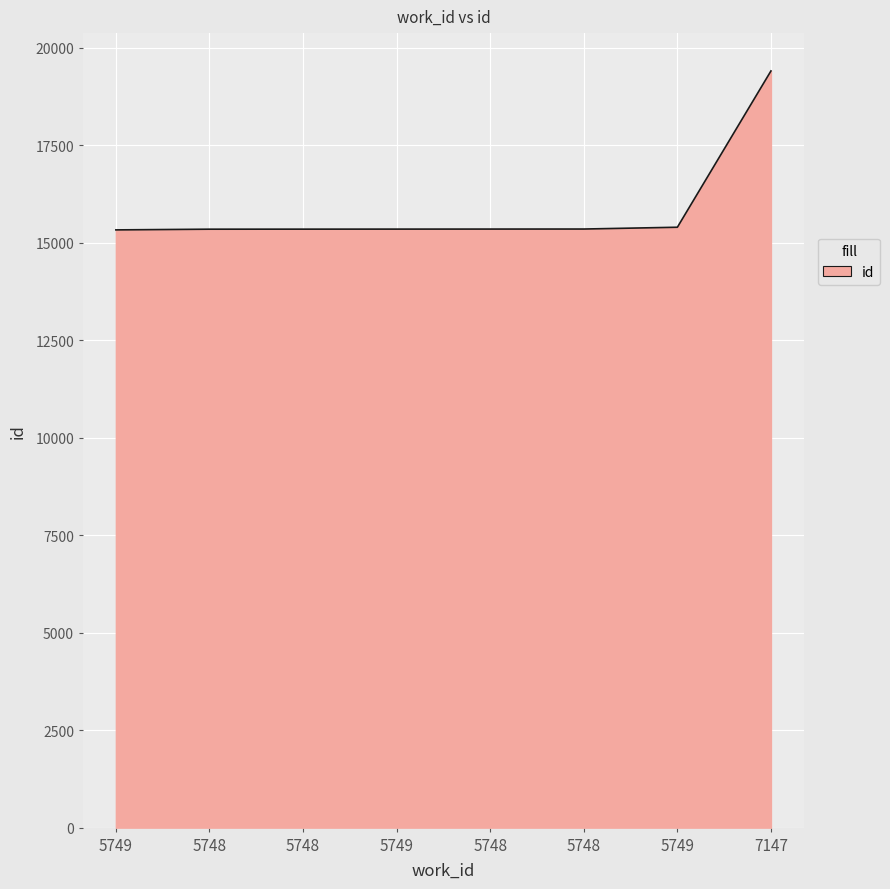

True or false: the data has more than 1 interior local peaks.

False